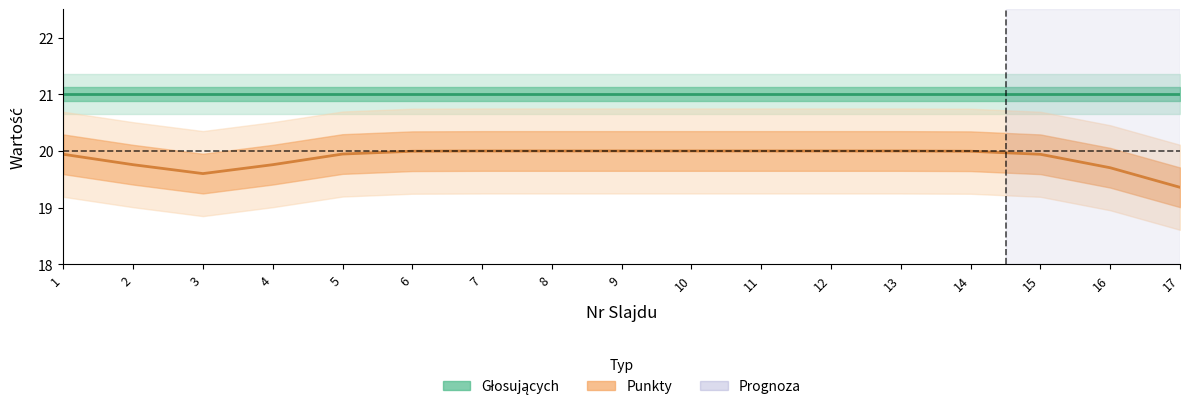

The value of Głosujących at 1 is 29.9. True or false?

False